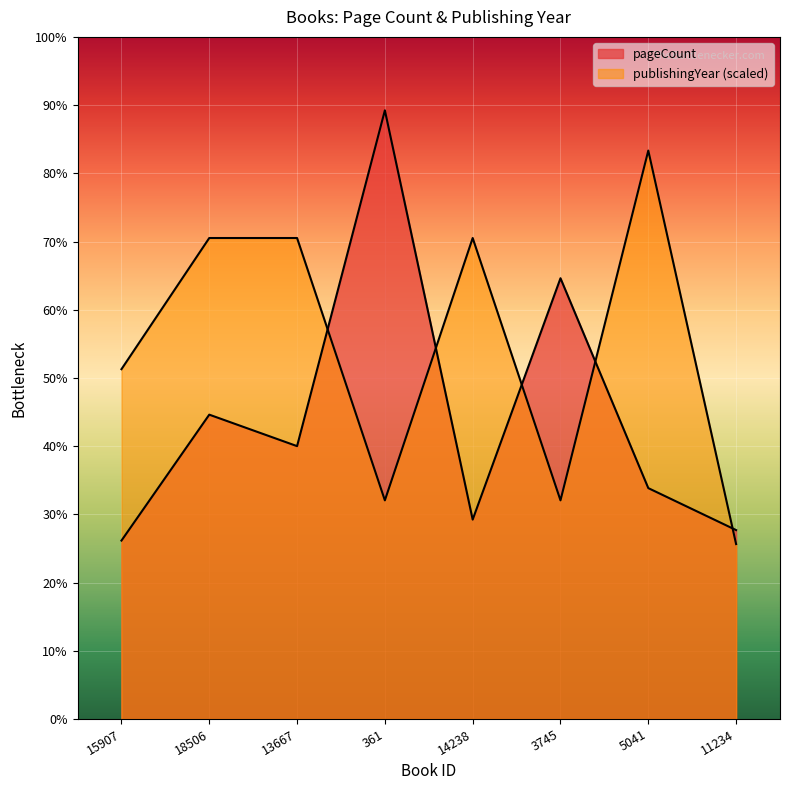

What is the highest value of the publishingYear series?

433.3